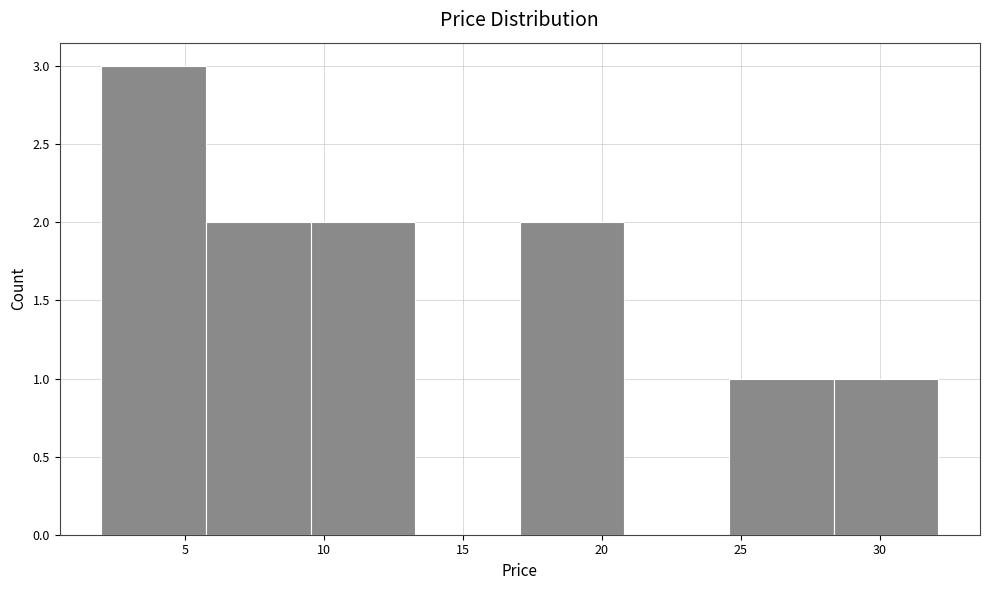

Over which range of the x-axis is the bar tallest?

2.0 to 6.0